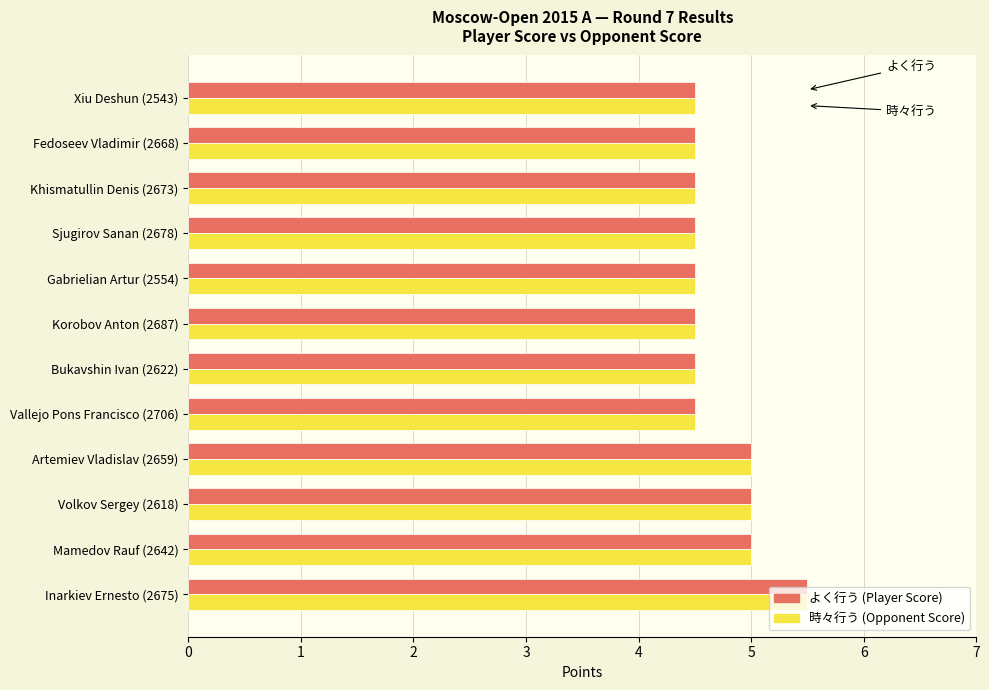

What is the difference between the maximum and second lowest values in the 時々行う (Opponent Score) series?

1.0